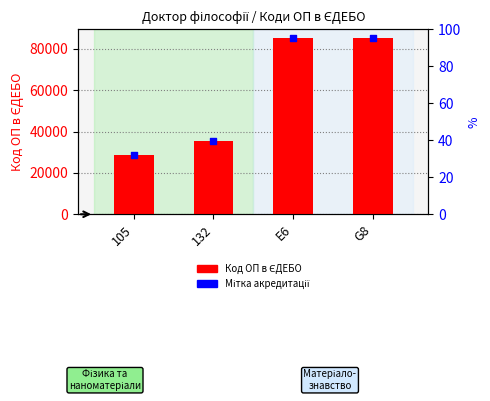

Which series has the largest total across all categories?

Мітка акредитації